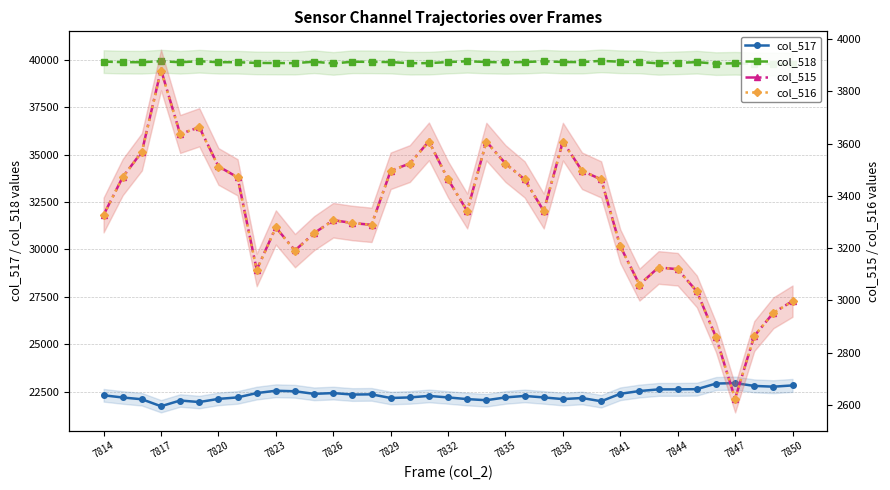

What is the greatest value displayed?

39944